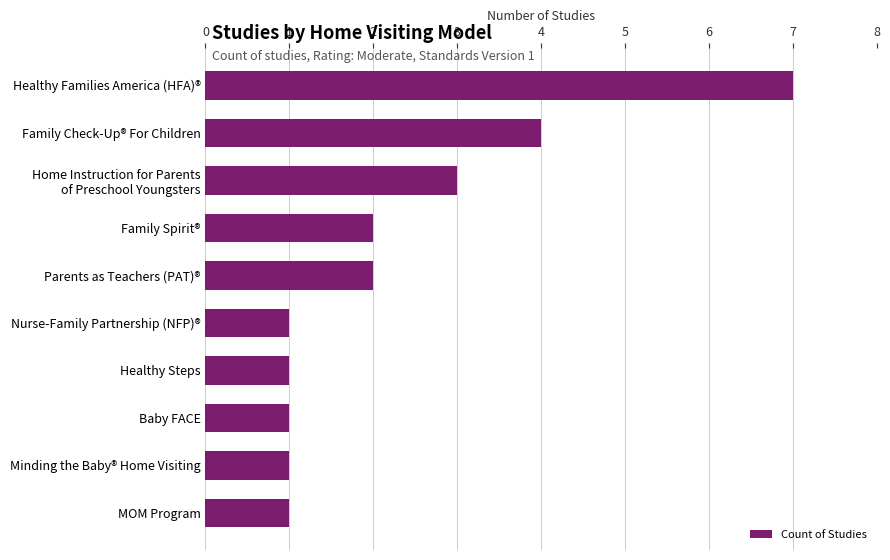

The value at Minding the Baby® Home Visiting is 1. True or false?

True